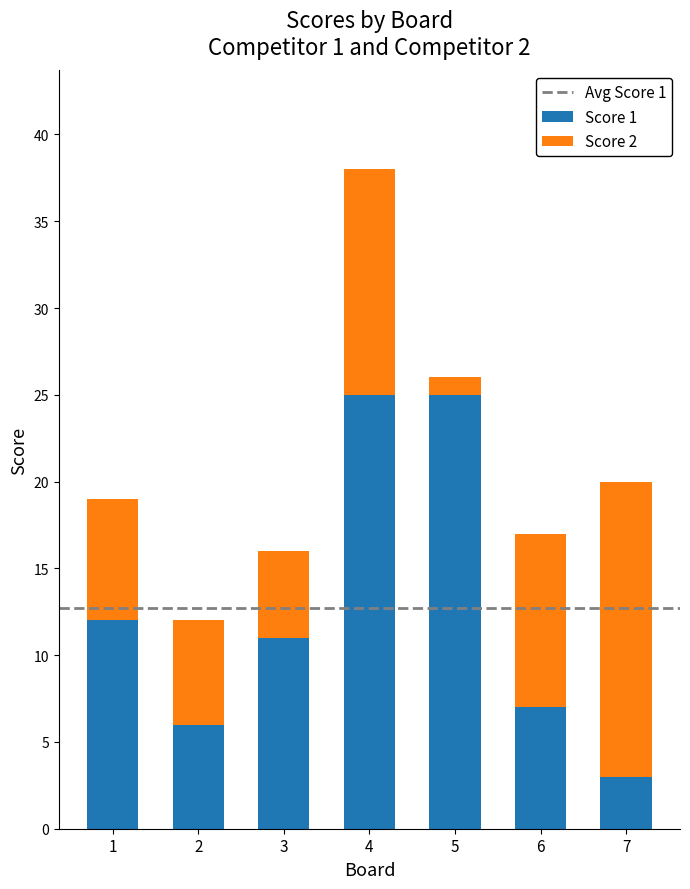

True or false: Score 1 has a value of 25 at 4.

True